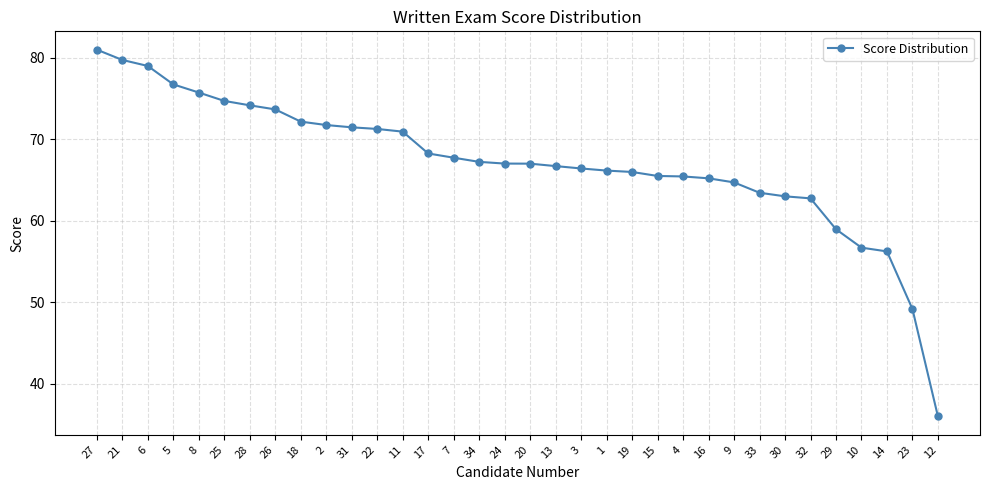

How many distinct data groups are displayed?

1